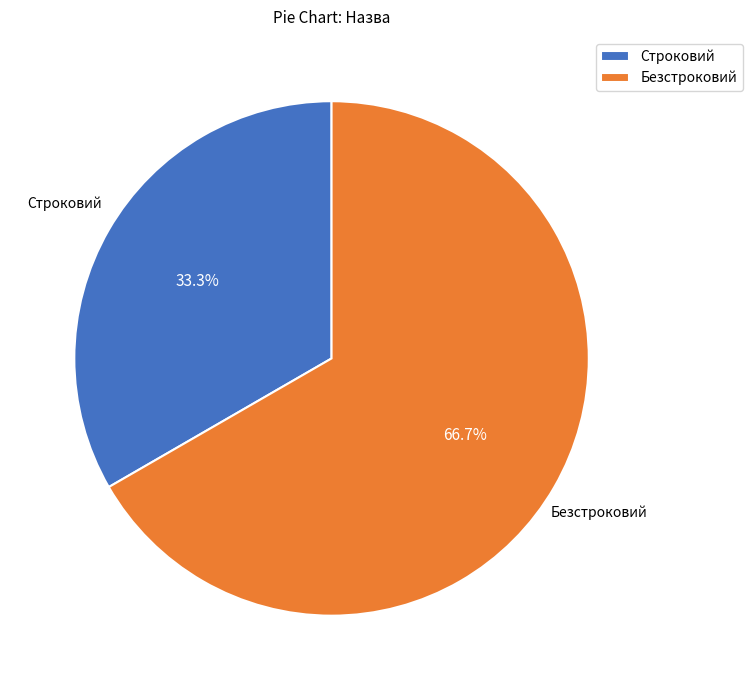

Is Строковий the majority of the pie?

No